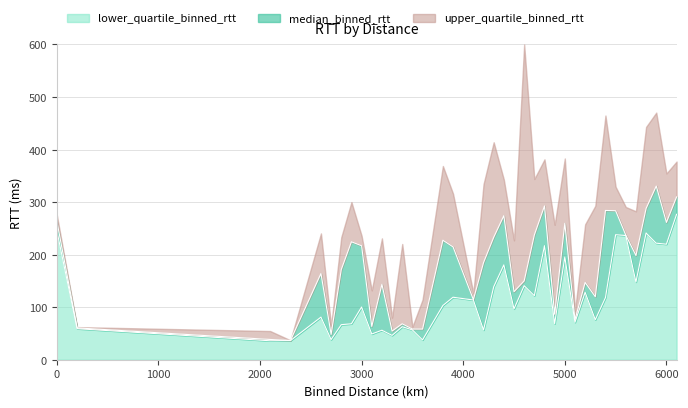

Where is the first local maximum for lower_quartile_binned_rtt?

2600.0